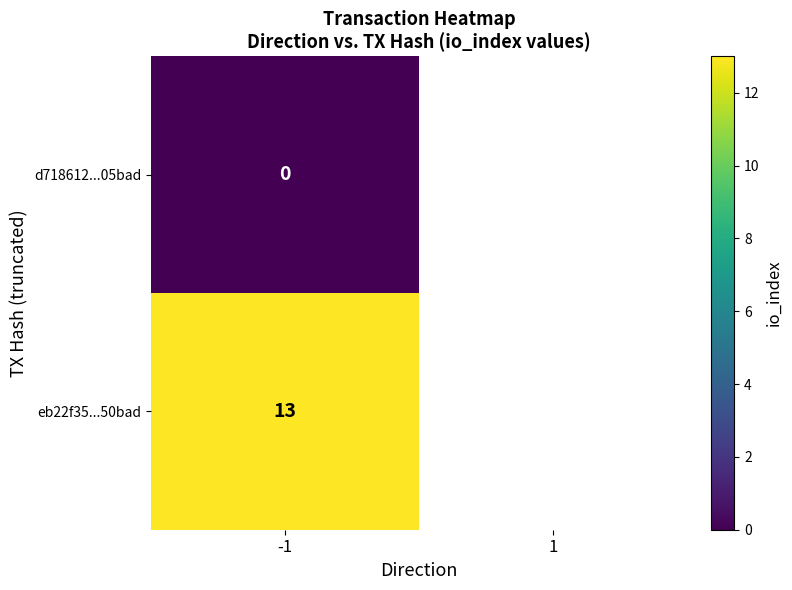

At how many categories does at least one series exceed 8?

1